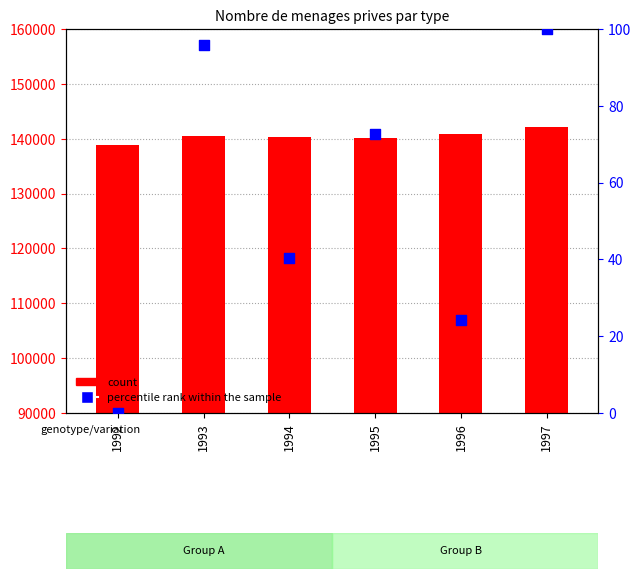

What are all the series names shown in the legend?

count, percentile rank within the sample